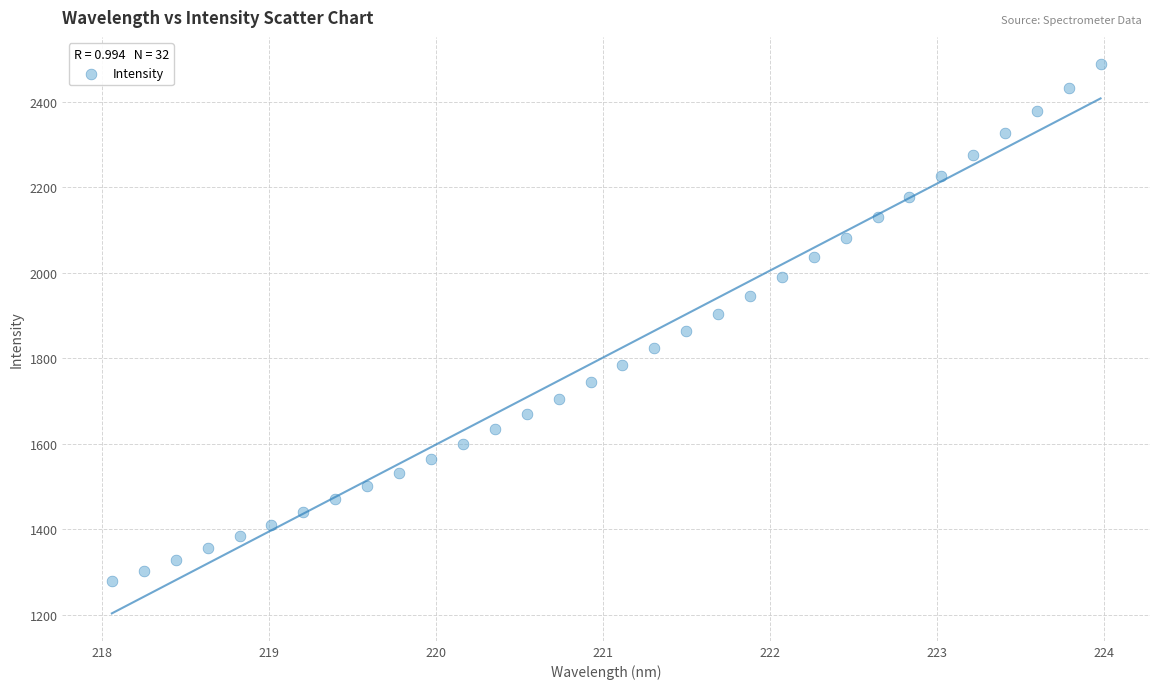

What is the range of Y values (max minus min)?

1207.4